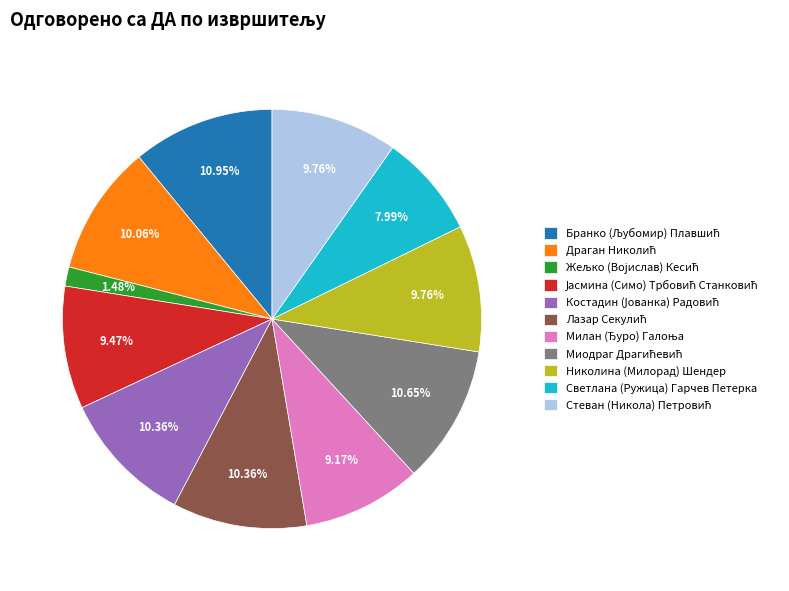

Does any single category account for the majority?

No